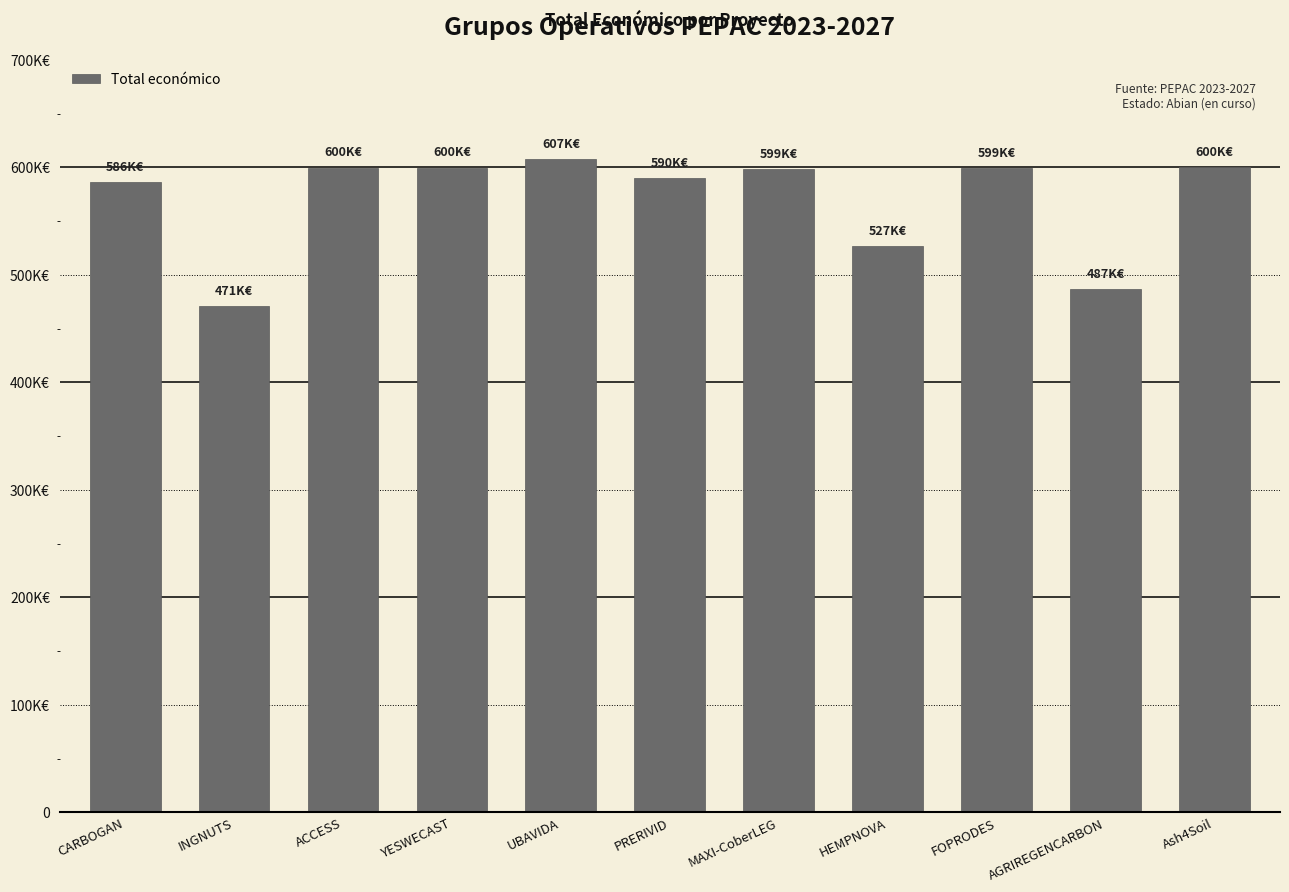

How many data points are above 598609?

5